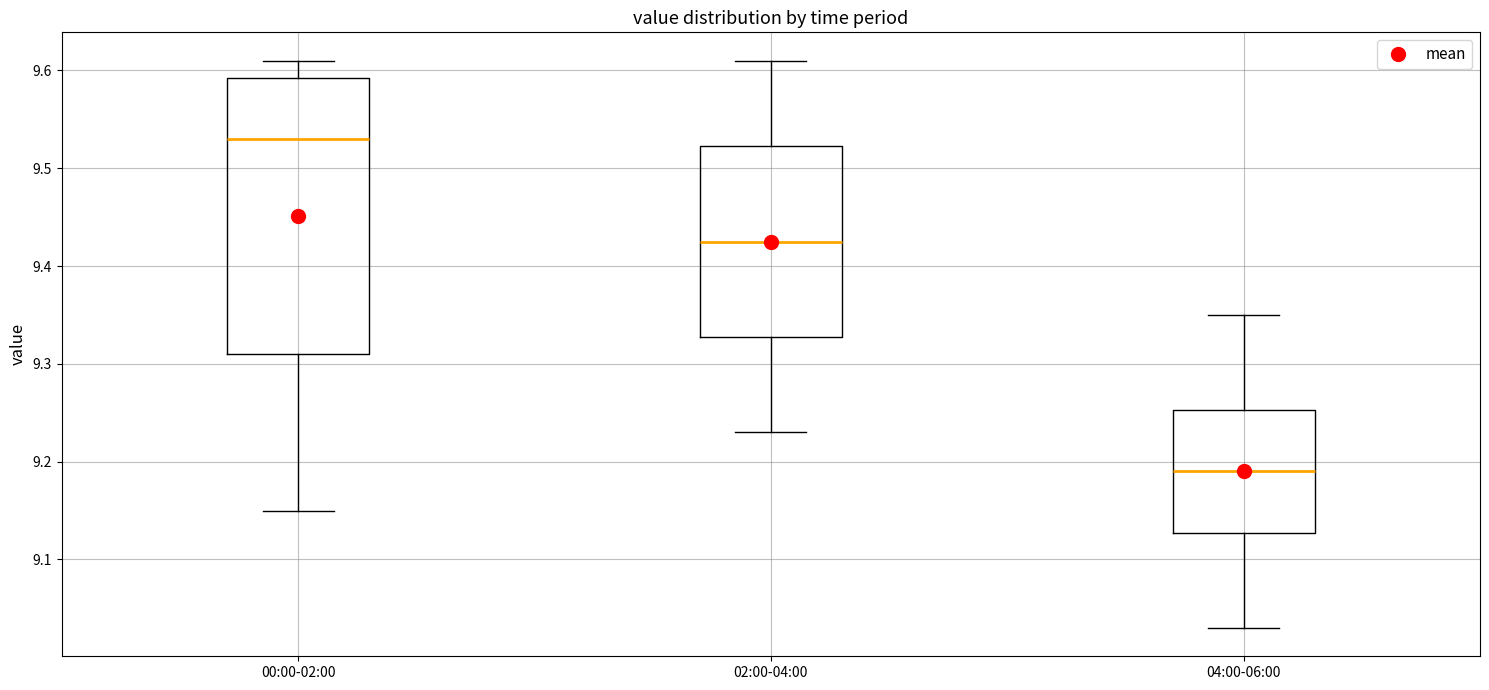

Reading left to right, transcribe this box plot: for each box, give where its median line is, the range the box spans, and where its two whiskers end, as read against the y-axis. The values are not printed on the chart, so give them approximately, as read against the axis.

00:00-02:00: median 9.53, box 9.31 to 9.59, whiskers 9.15 to 9.61
02:00-04:00: median 9.43, box 9.33 to 9.52, whiskers 9.23 to 9.61
04:00-06:00: median 9.19, box 9.13 to 9.25, whiskers 9.03 to 9.35